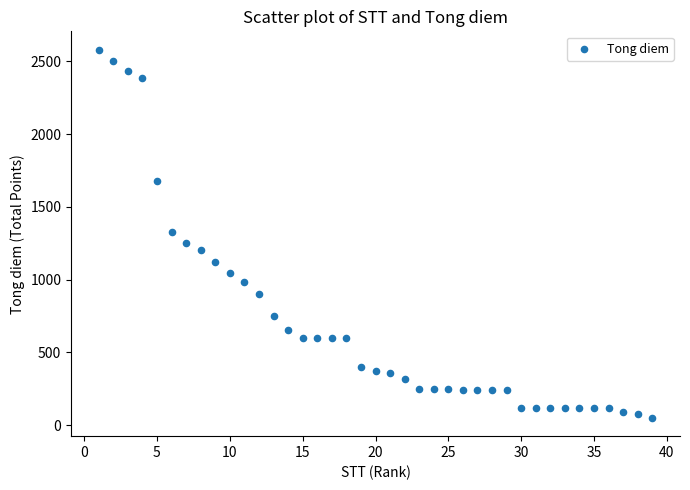

What is the range of X values (max minus min)?

38.0